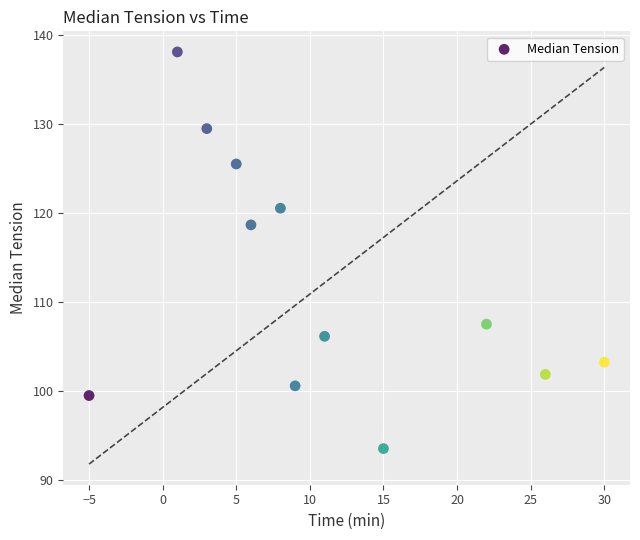

What is the range of X values (max minus min)?

35.0